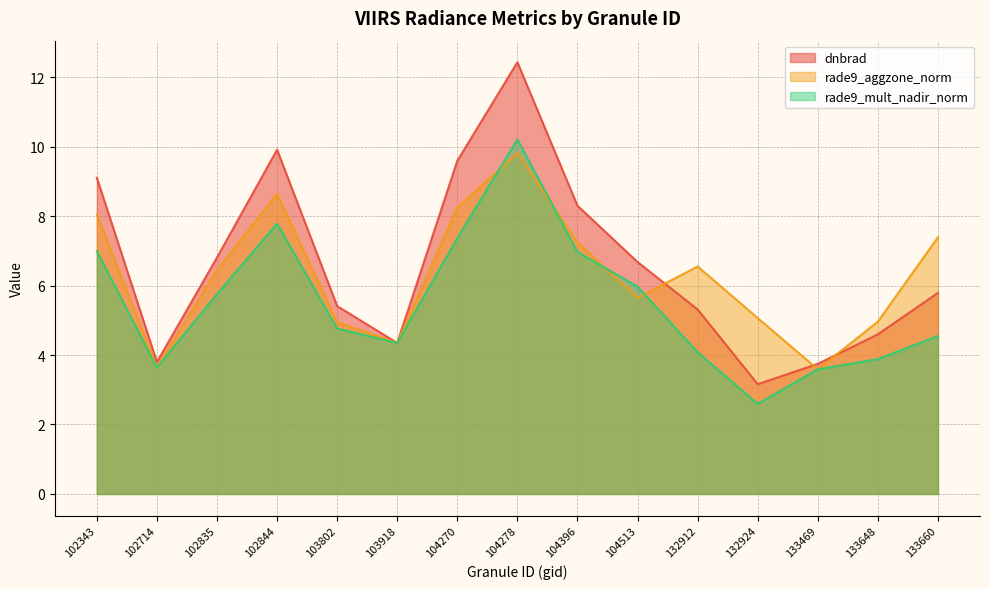

What are all the series names shown in the legend?

dnbrad, rade9_aggzone_norm, rade9_mult_nadir_norm